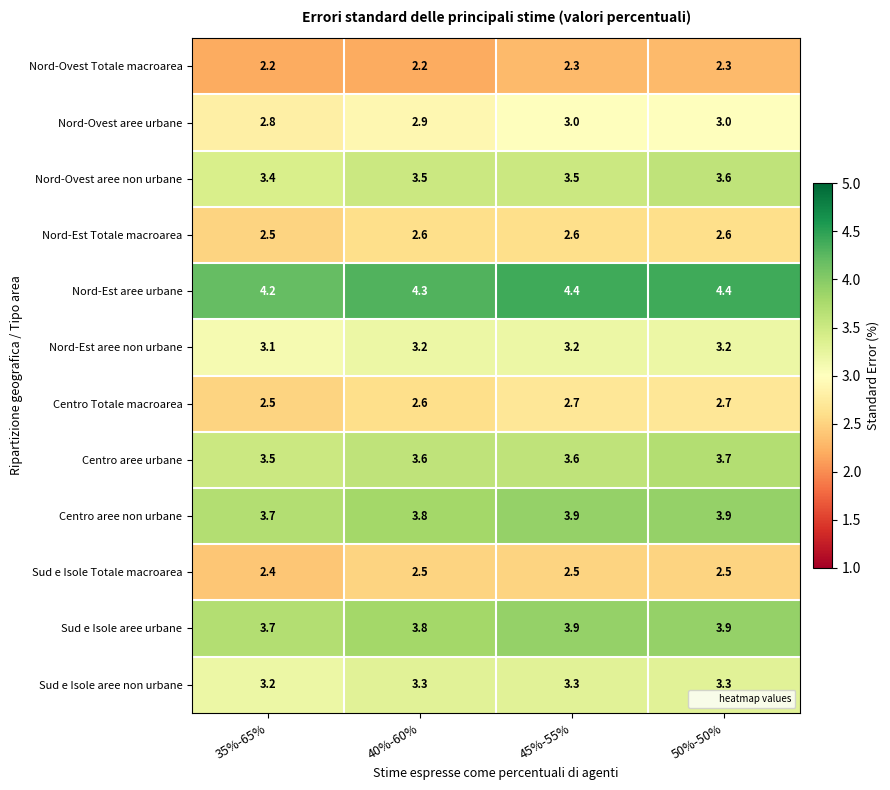

The Nord-Est aree non urbane series shows 4.4 at 50%-50%. True or false?

False